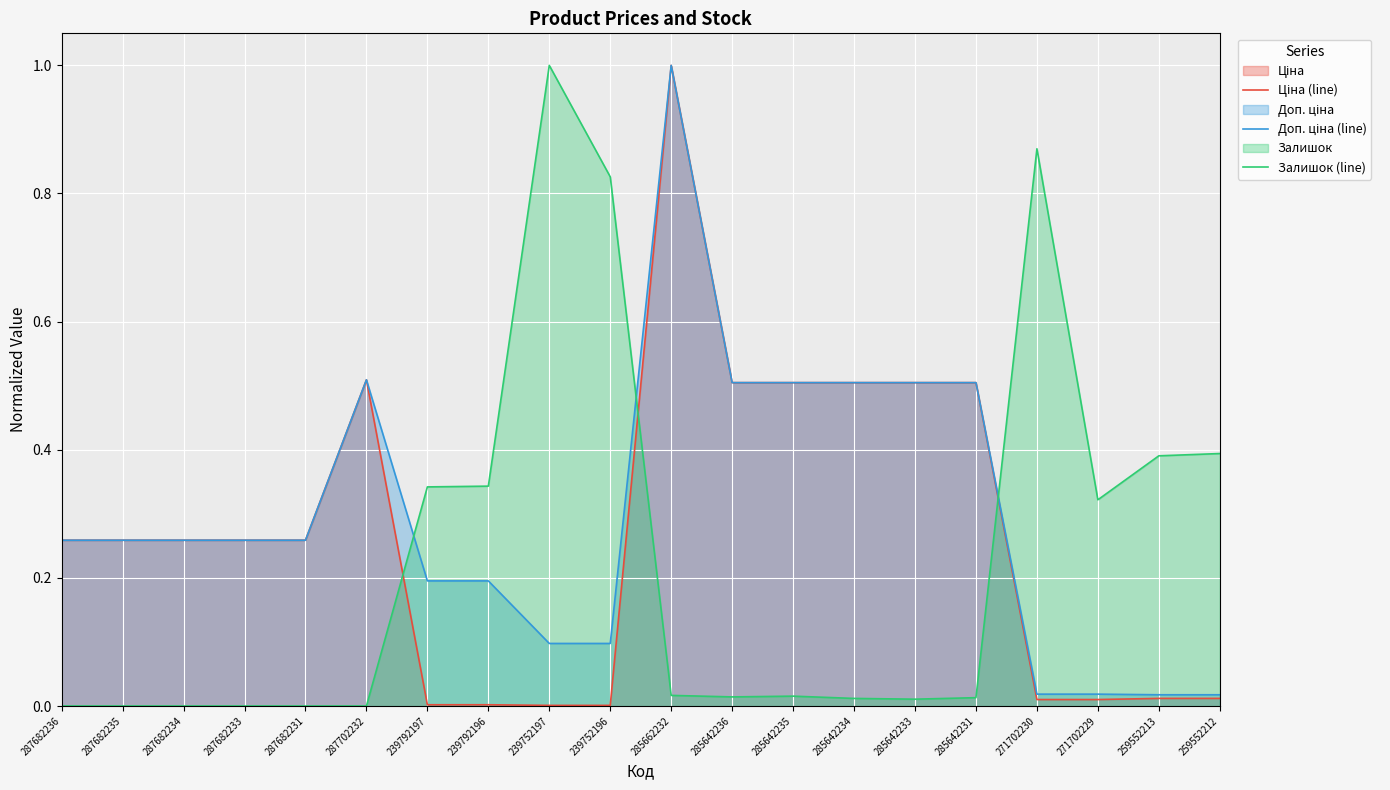

At which label is Ціна (line) closest to 0?

239752197